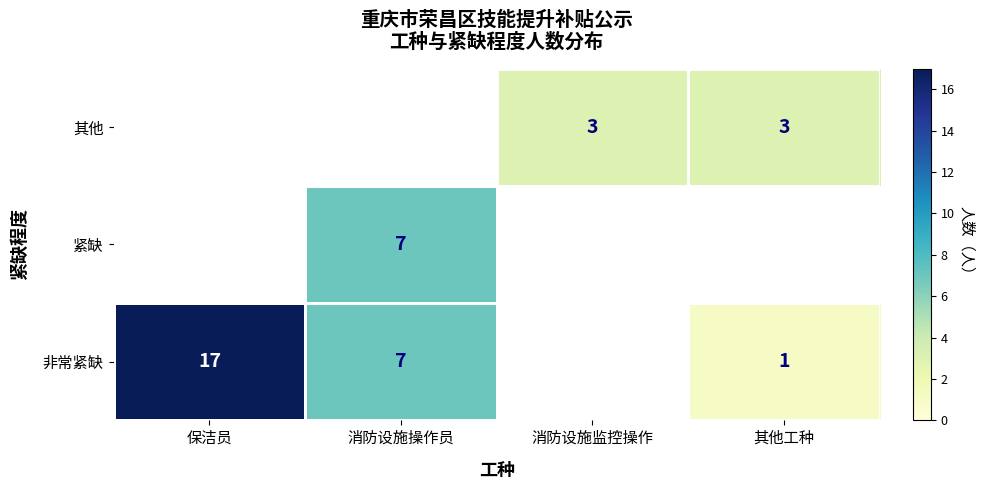

The 非常紧缺 series shows 17 at 保洁员. True or false?

True